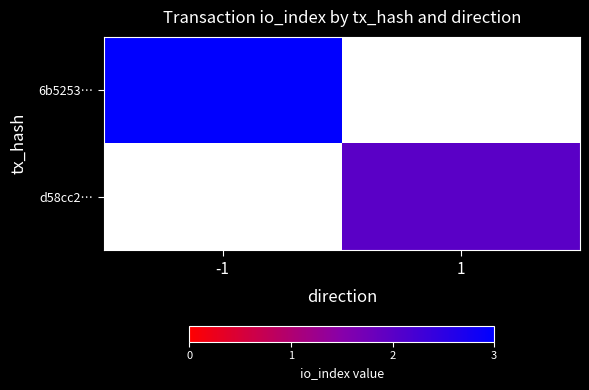

What is the minimum value shown in the chart?

2.0